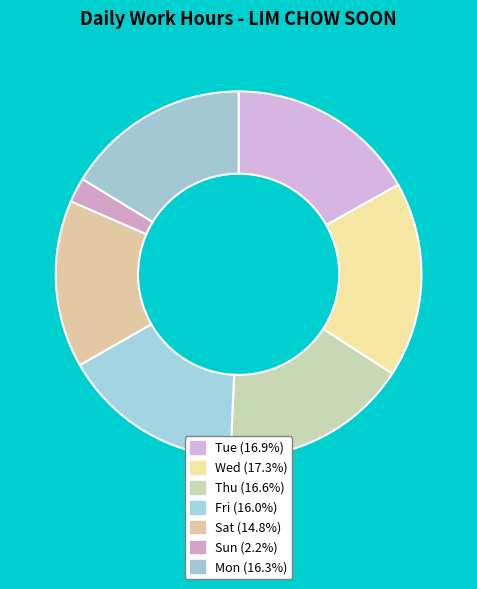

How much of the chart is everything except Tue?

83.1%